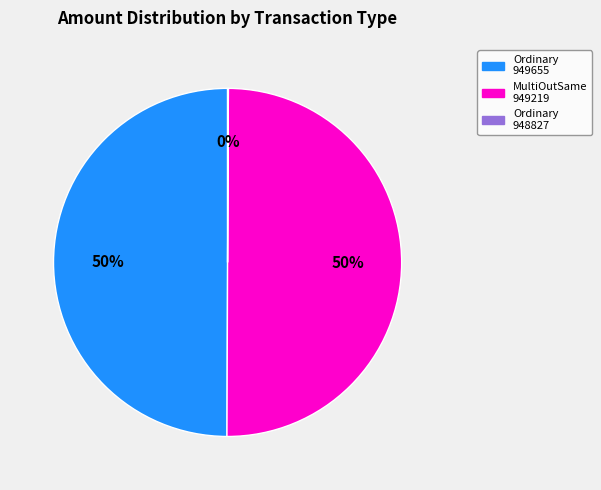

Approximately how many times larger is the value at MultiOutSame 949219 compared to Ordinary 949655?

1.0